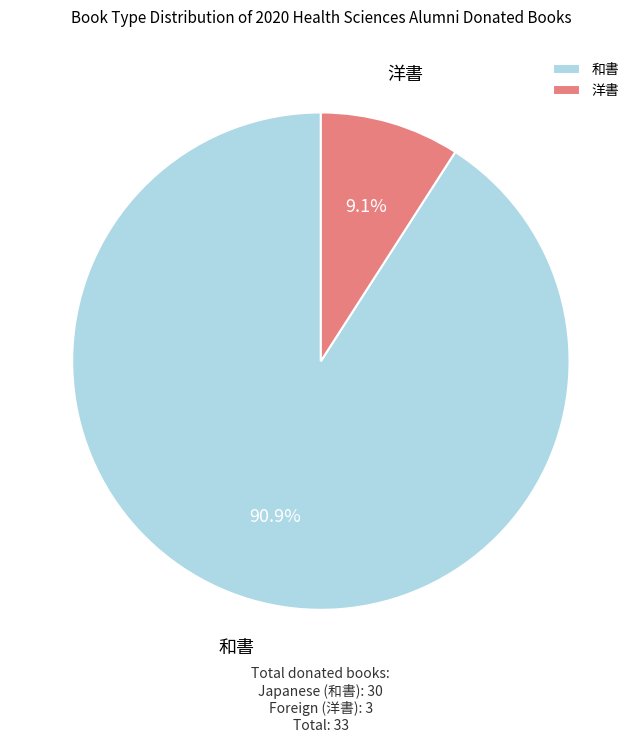

What is the largest slice in the pie chart?

和書